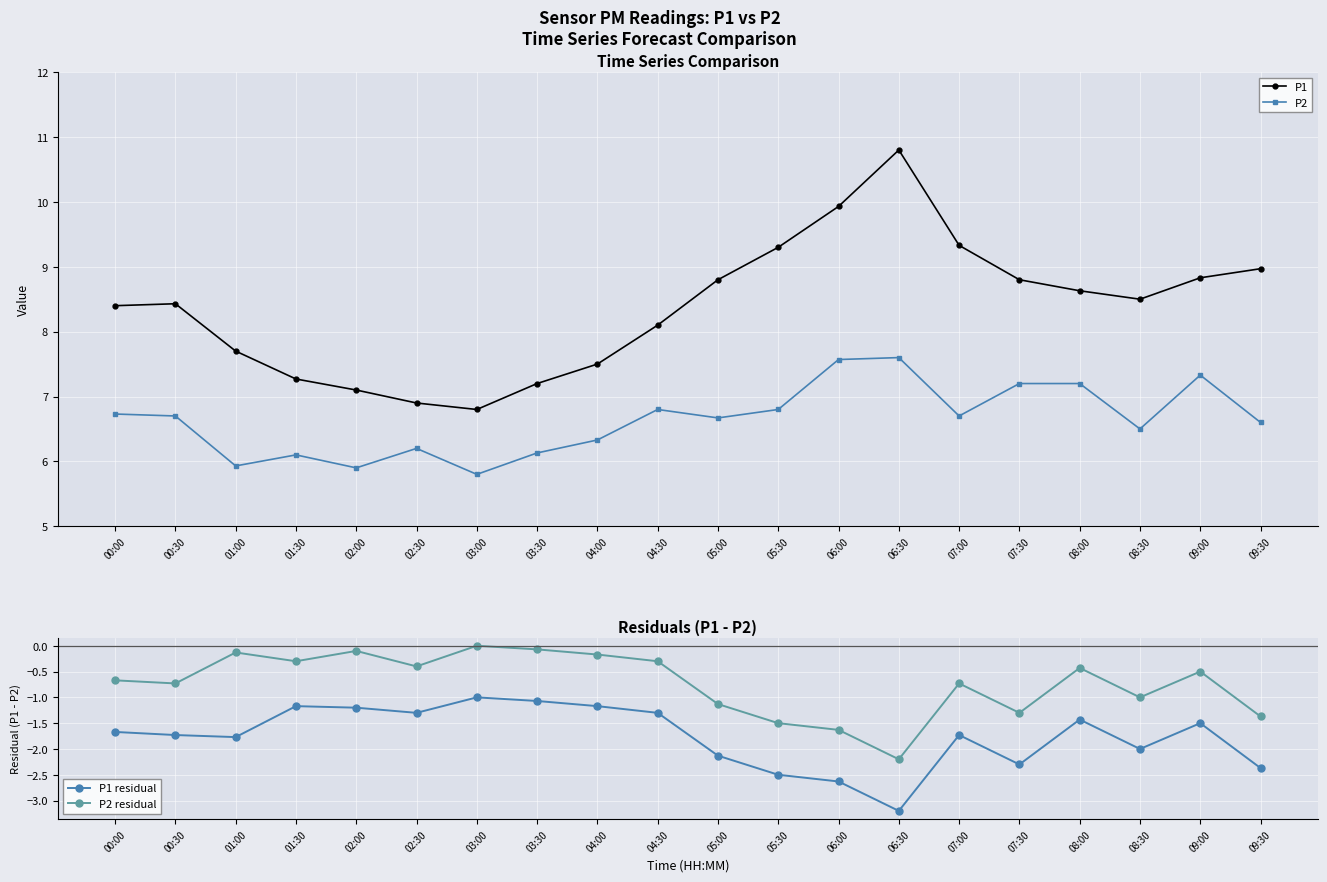

What is the value of the P1 residual point at the 19th from the left?

-1.5